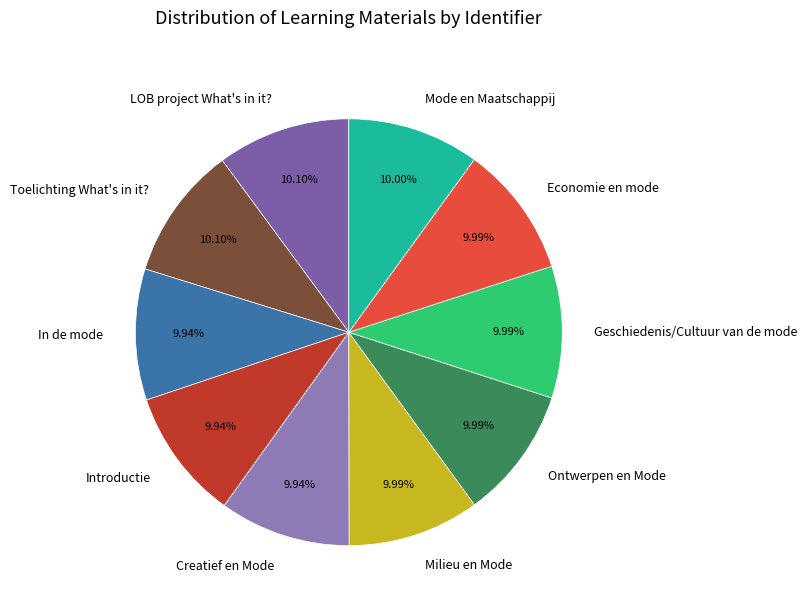

True or false: Creatief en Mode accounts for 4% of the total.

False